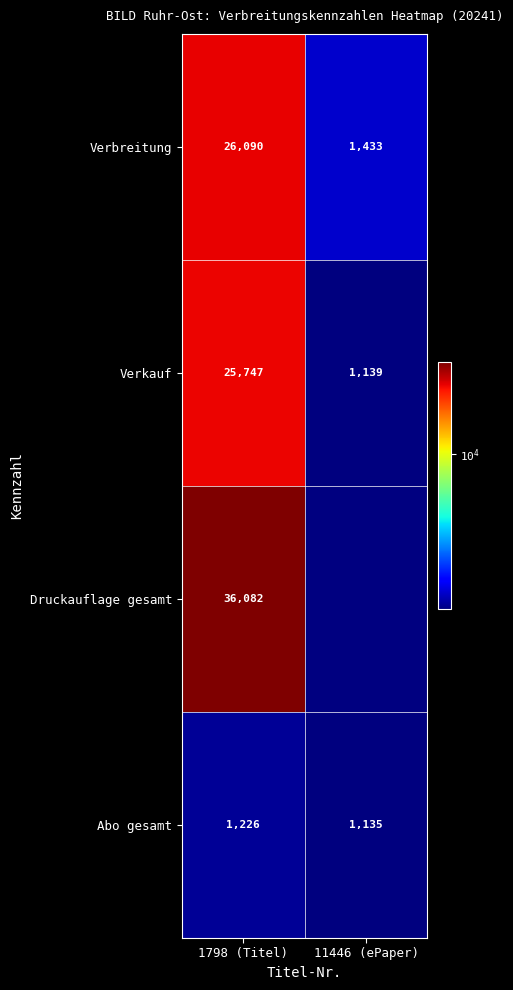

List the labels in order of Verkauf value, smallest first.

11446 (ePaper), 1798 (Titel)